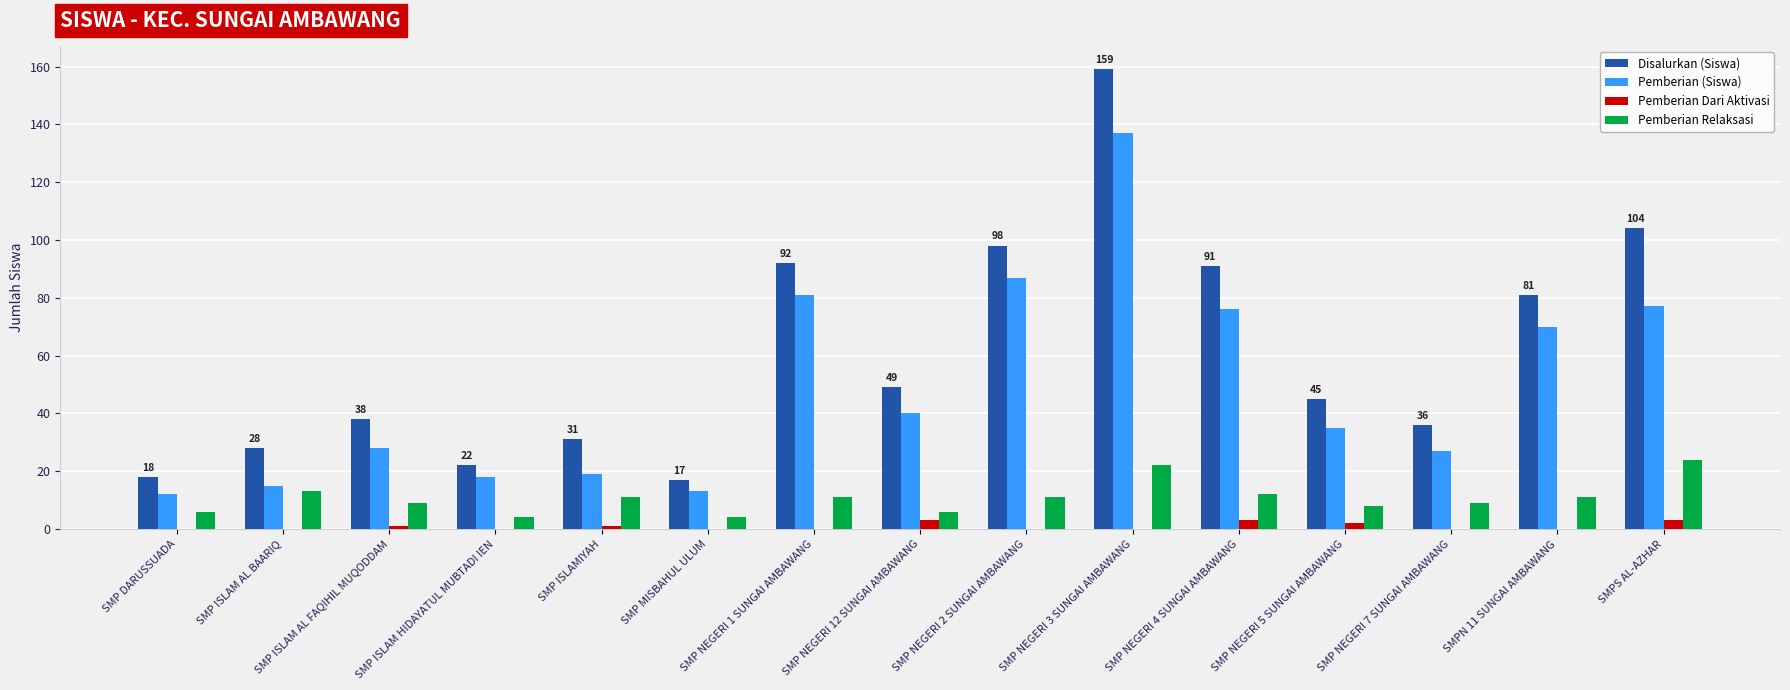

What is the difference between the Pemberian Relaksasi values at SMP ISLAM AL FAQIHIL MUQODDAM and SMP NEGERI 12 SUNGAI AMBAWANG?

3